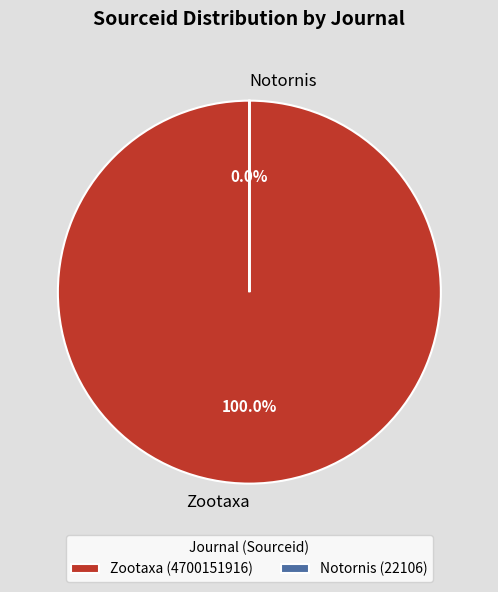

What is the change in value from Zootaxa to Notornis?

-4700129810